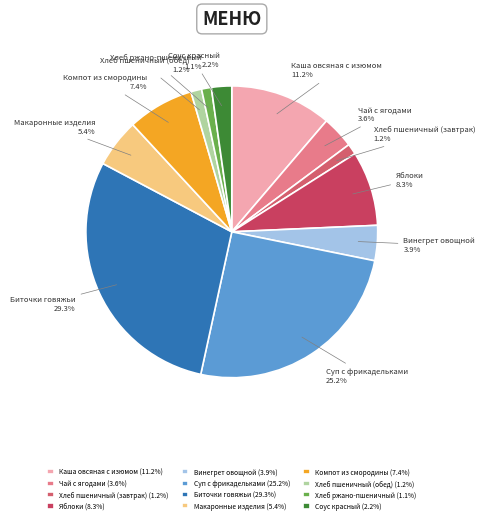

What percentage is NOT represented by Биточки говяжьи?

70.7%